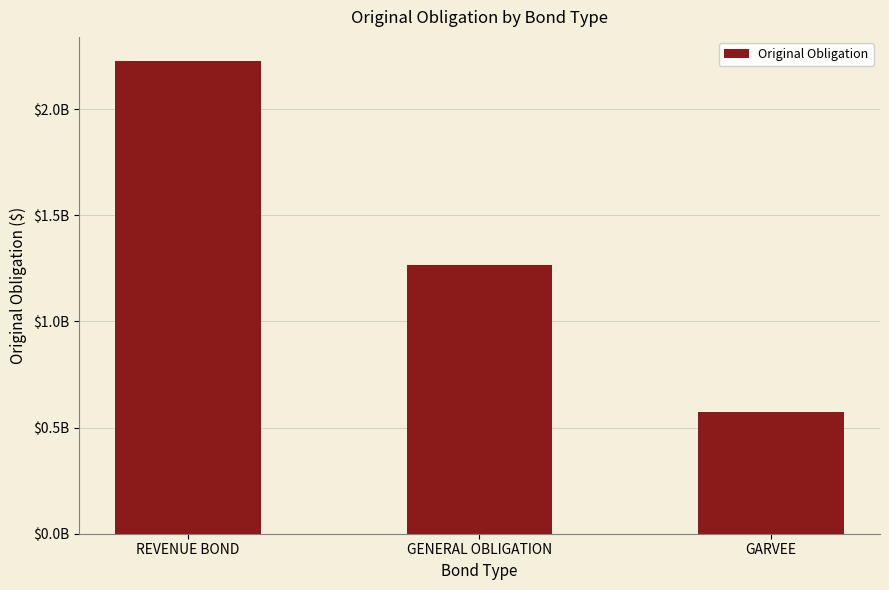

What position from the left is REVENUE BOND?

1